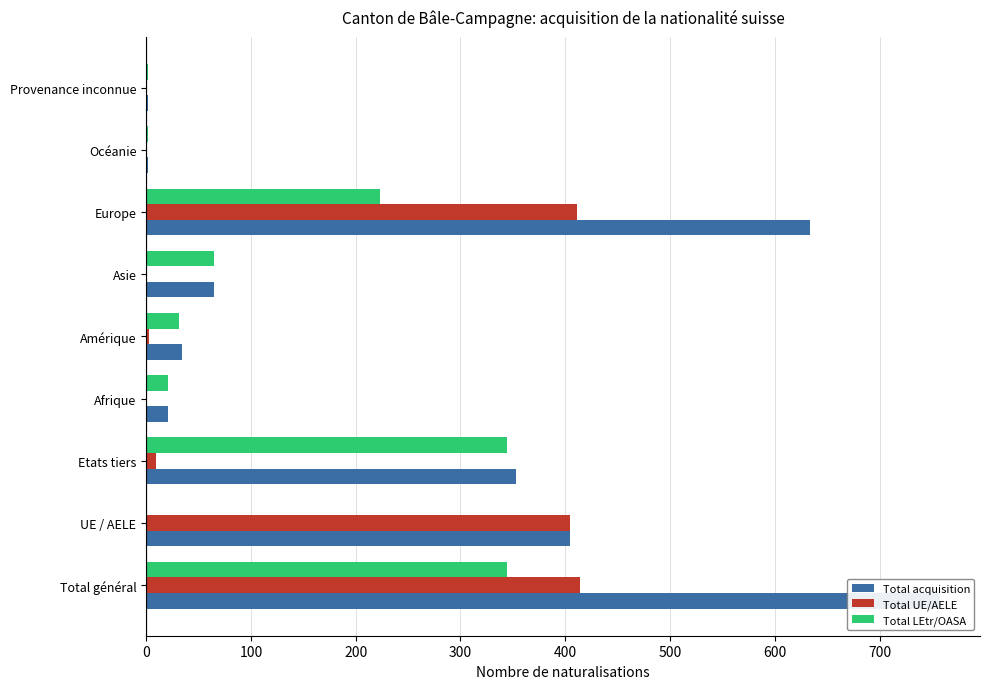

What is the greatest value displayed?

758